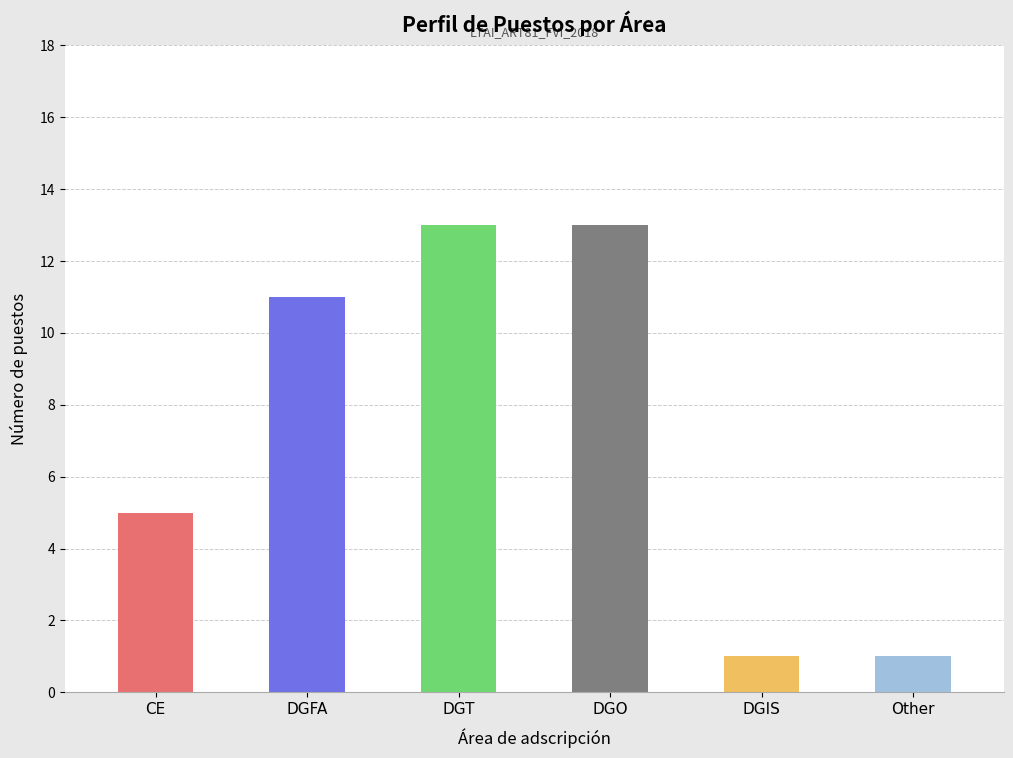

What position from the right is CE?

6